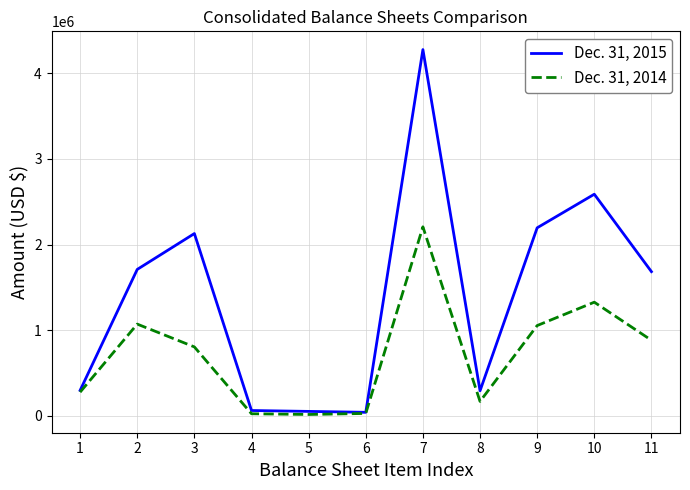

Between 8 and 11, which series saw the biggest shift?

Dec. 31, 2015